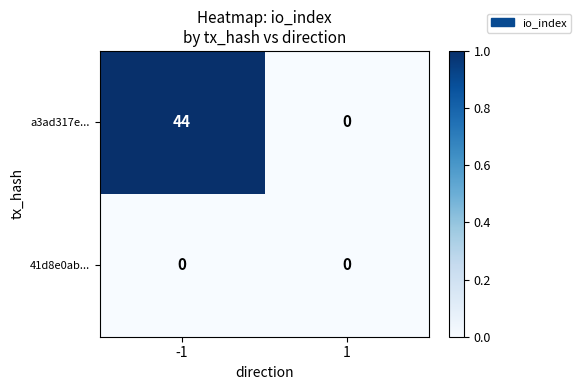

Which series has the largest range (max minus min)?

a3ad317e...